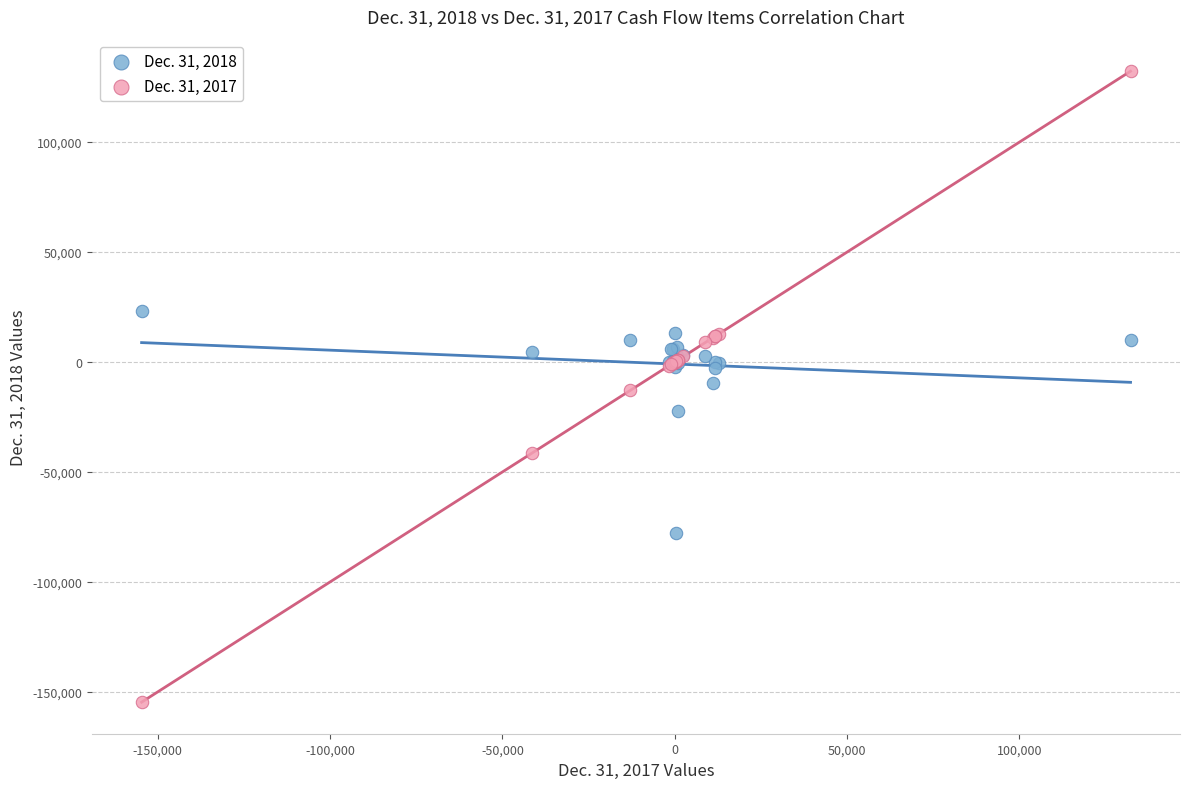

Which series contains the lowest Y value?

Dec. 31, 2017